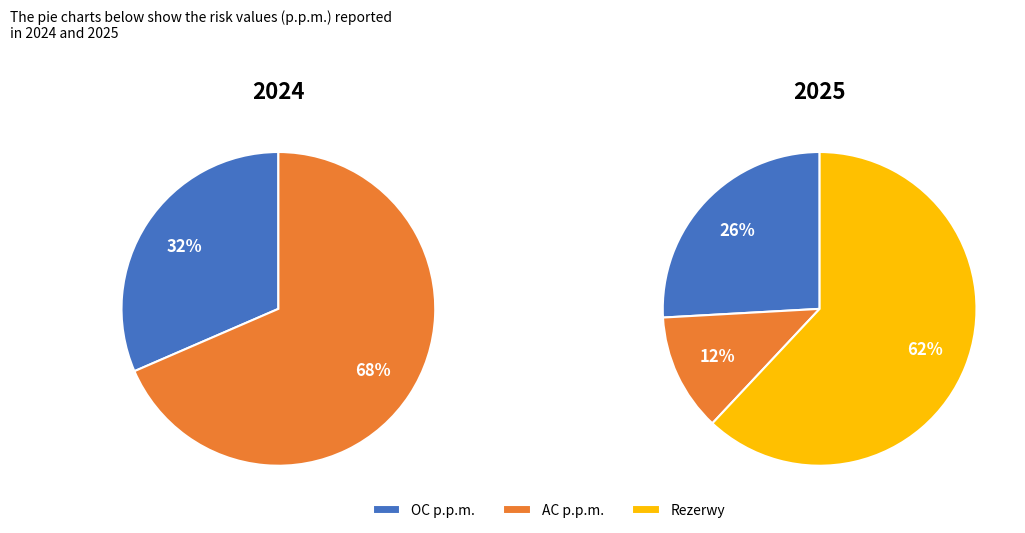

True or false: Rezerwy accounts for 73% of the total.

False